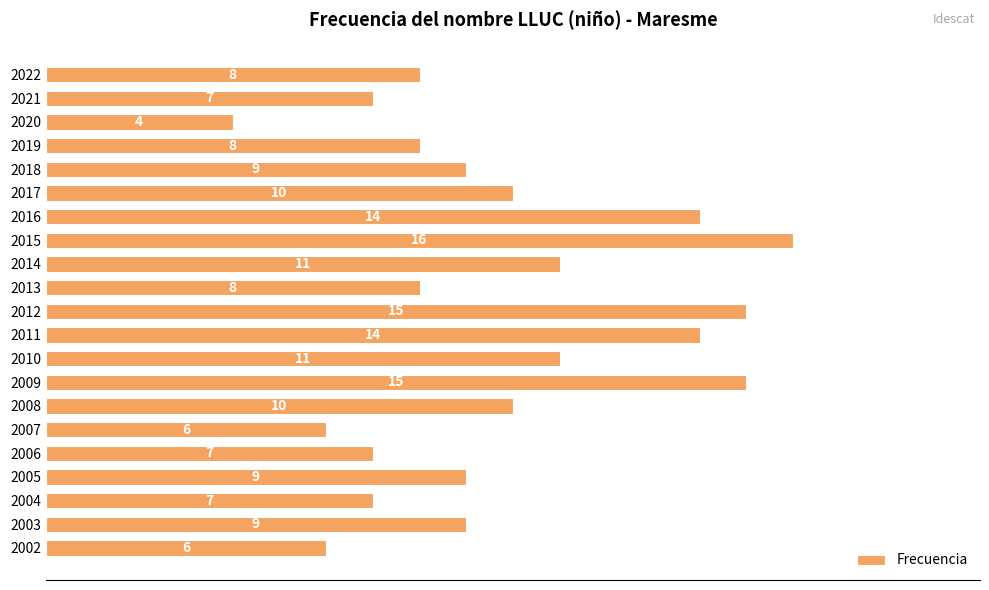

What is the approximate value at 2020?

4